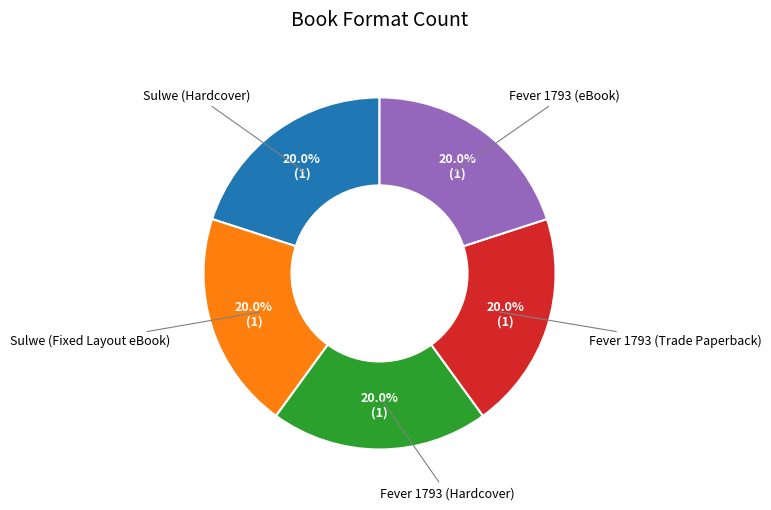

Is there a majority slice in this chart?

No